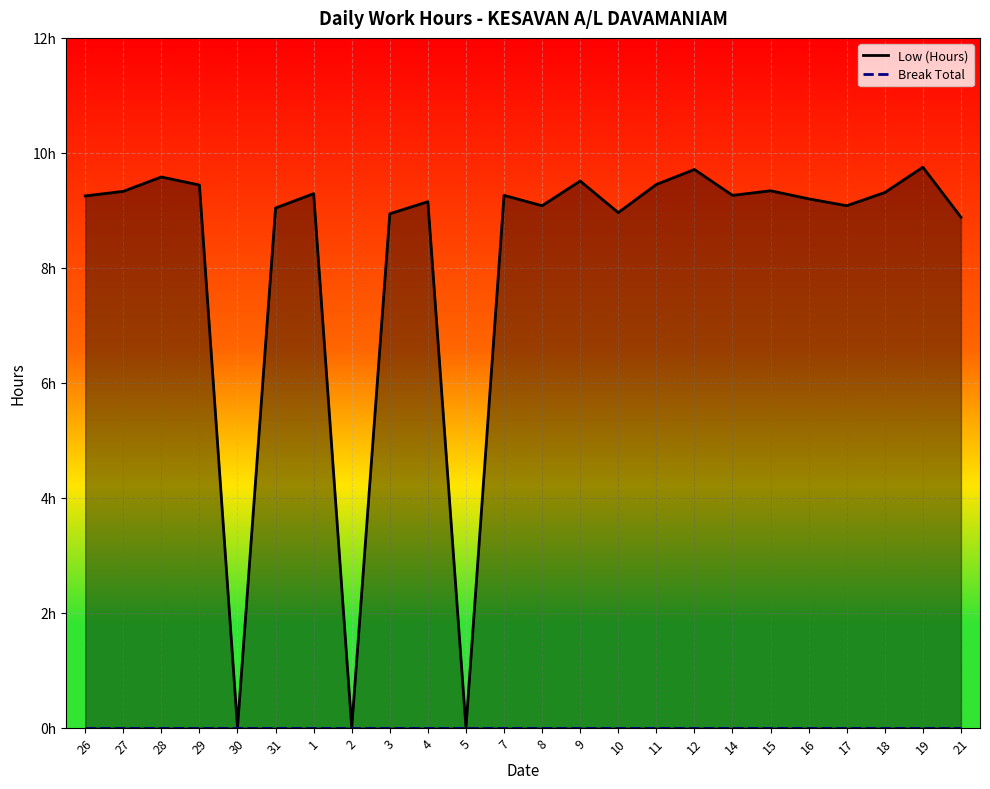

Reading left to right, extract all data points from this chart.

Low (Hours): 9.2	9.3	9.6	9.4	0.0	9.0	9.3	0.0	8.9	9.2	0.0	9.3	9.1	9.5	9.0	9.4	9.7	9.3	9.3	9.2	9.1	9.3	9.8	8.9
Break Total: 0.0	0.0	0.0	0.0	0.0	0.0	0.0	0.0	0.0	0.0	0.0	0.0	0.0	0.0	0.0	0.0	0.0	0.0	0.0	0.0	0.0	0.0	0.0	0.0